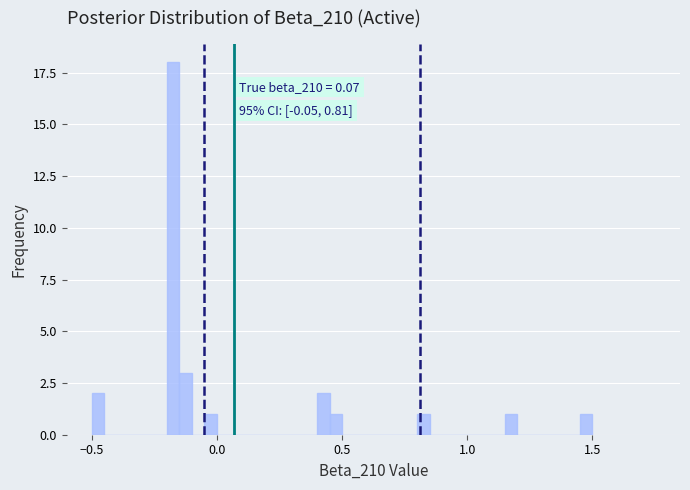

Around what value on the x-axis is the tallest bar? Give the approximate position of its centre, as read against the axis.

-0.15